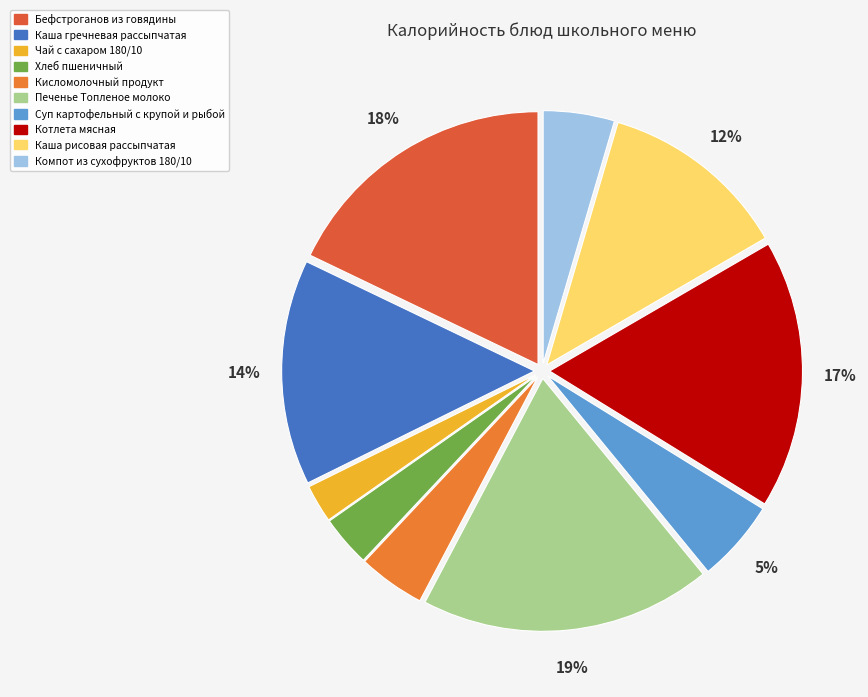

What percentage is the Хлеб пшеничный slice, to the nearest percent?

3%